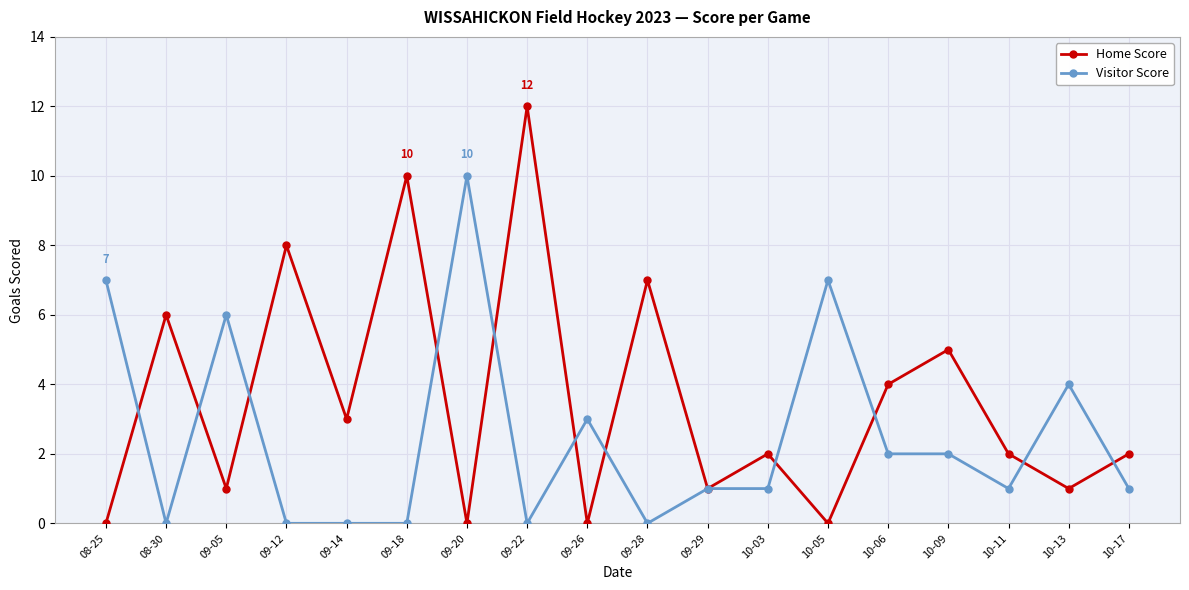

What is the label of the 5th point from the right?

10-06